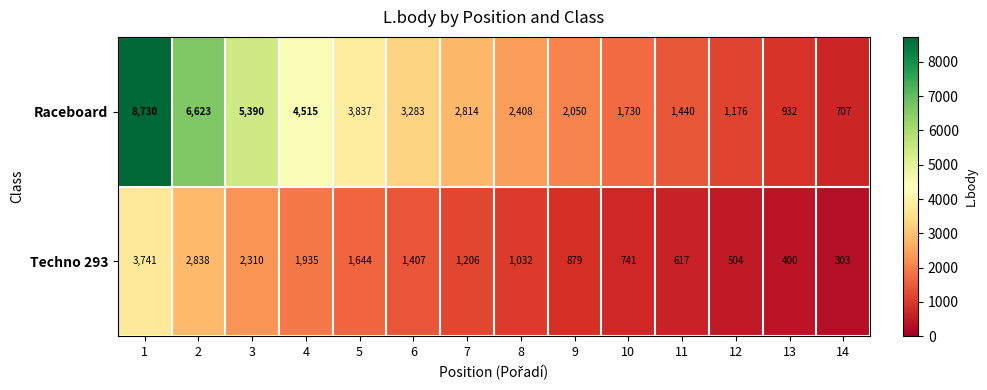

Is it true that Techno 293 equals 1407 at 6?

True